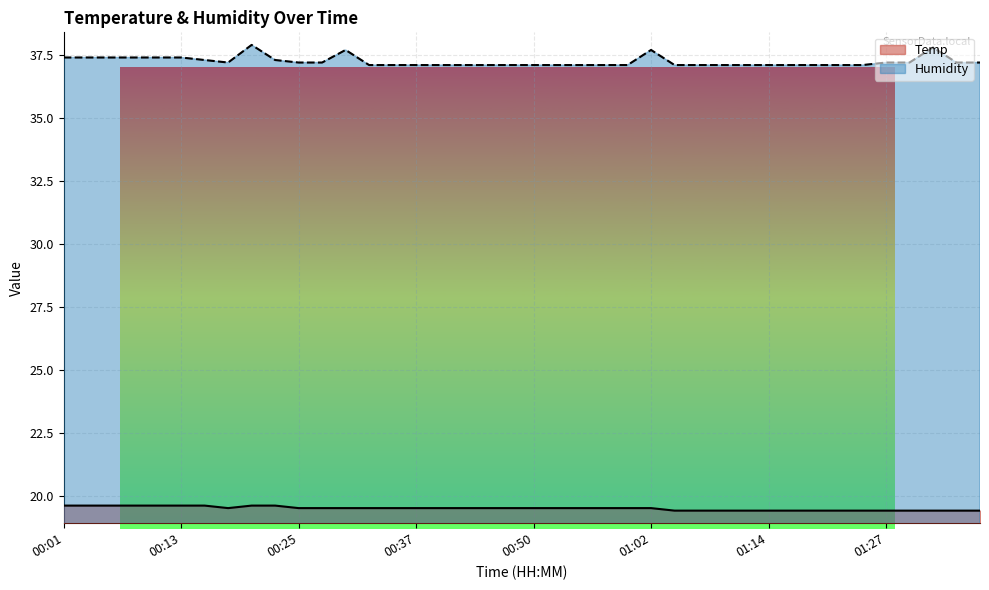

Does the chart have visible grid lines?

Yes